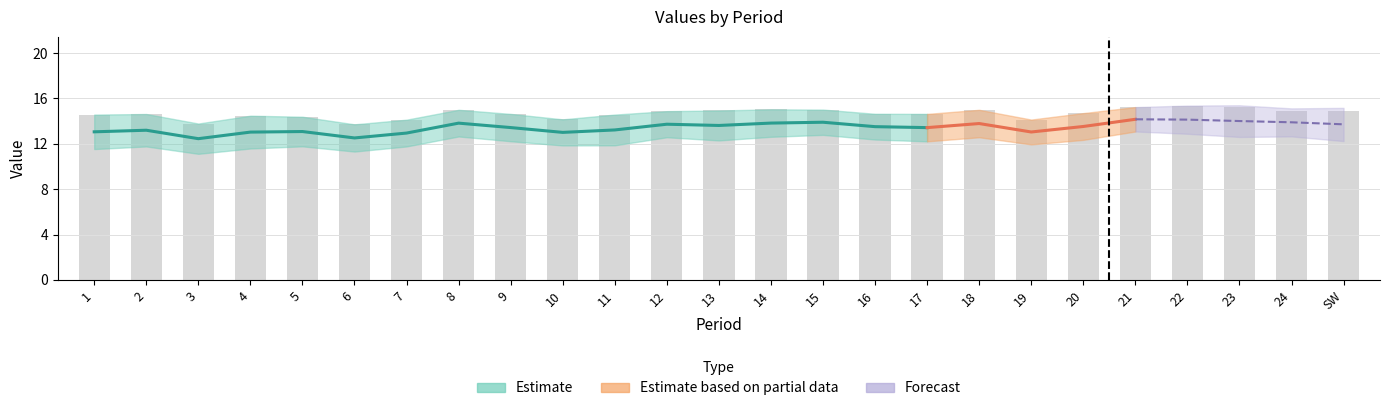

Is it true that THIS YR equals 21.5 at 9?

False